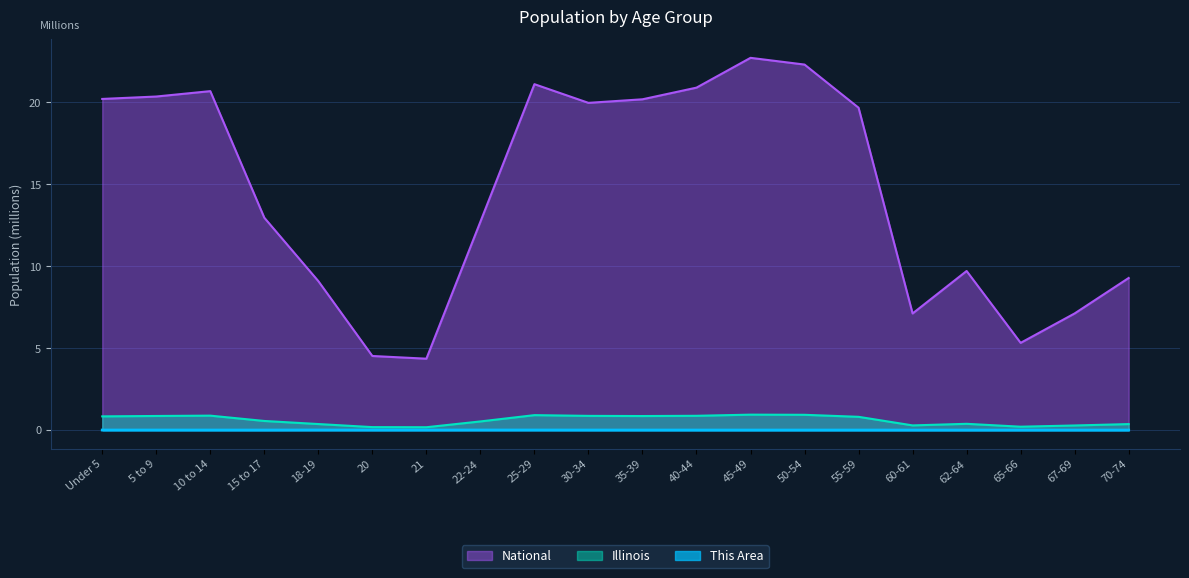

True or false: National and This Area intersect in this chart.

False